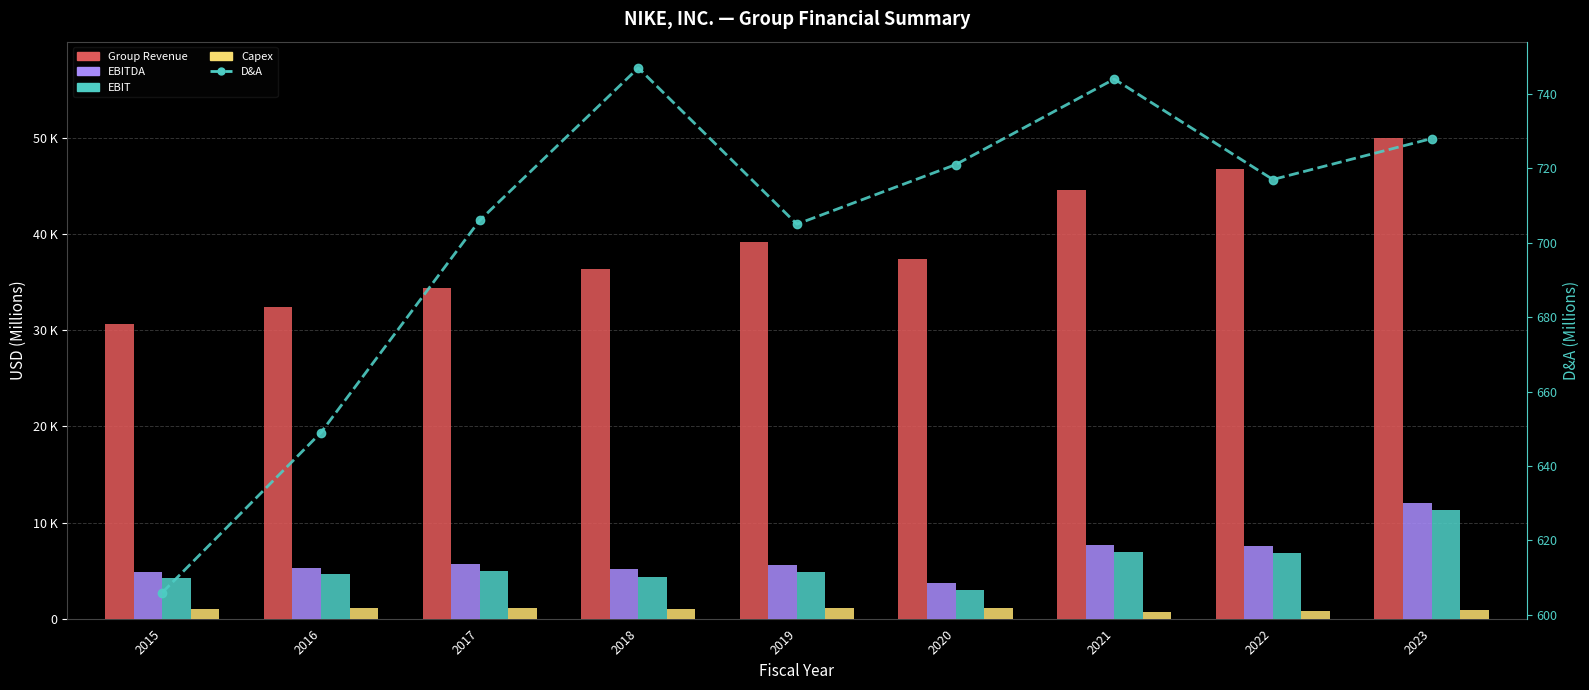

Is the value of EBITDA at 2015 greater than the value of Group Revenue at 2015?

No